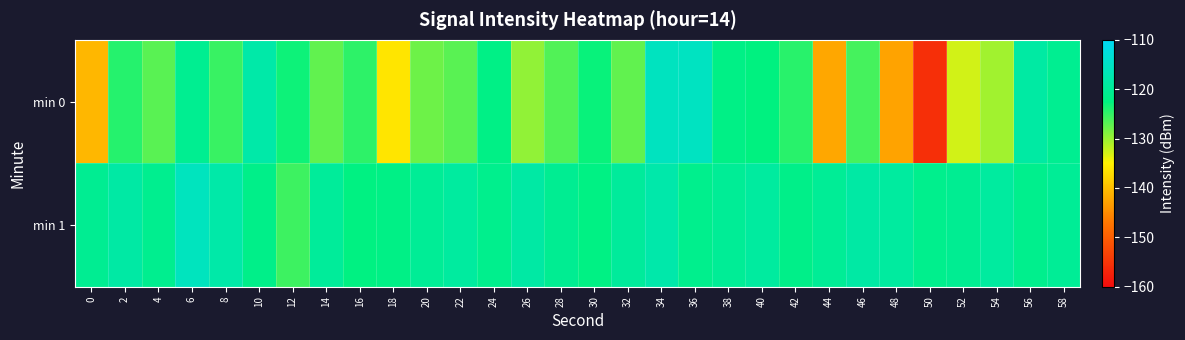

Which has a higher value, 42 or 2?

2